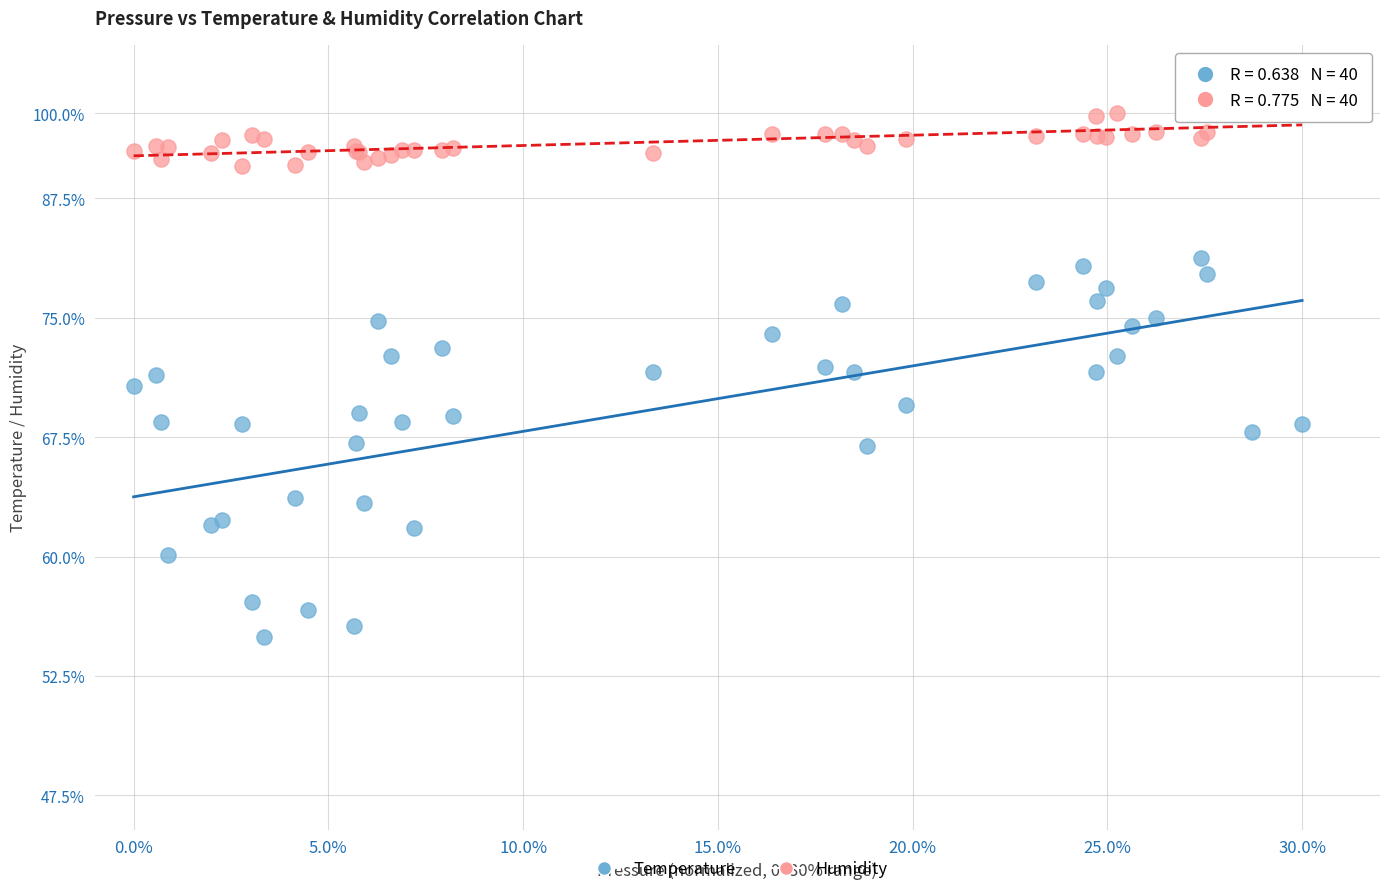

Which series contains the lowest Y value?

Temperature